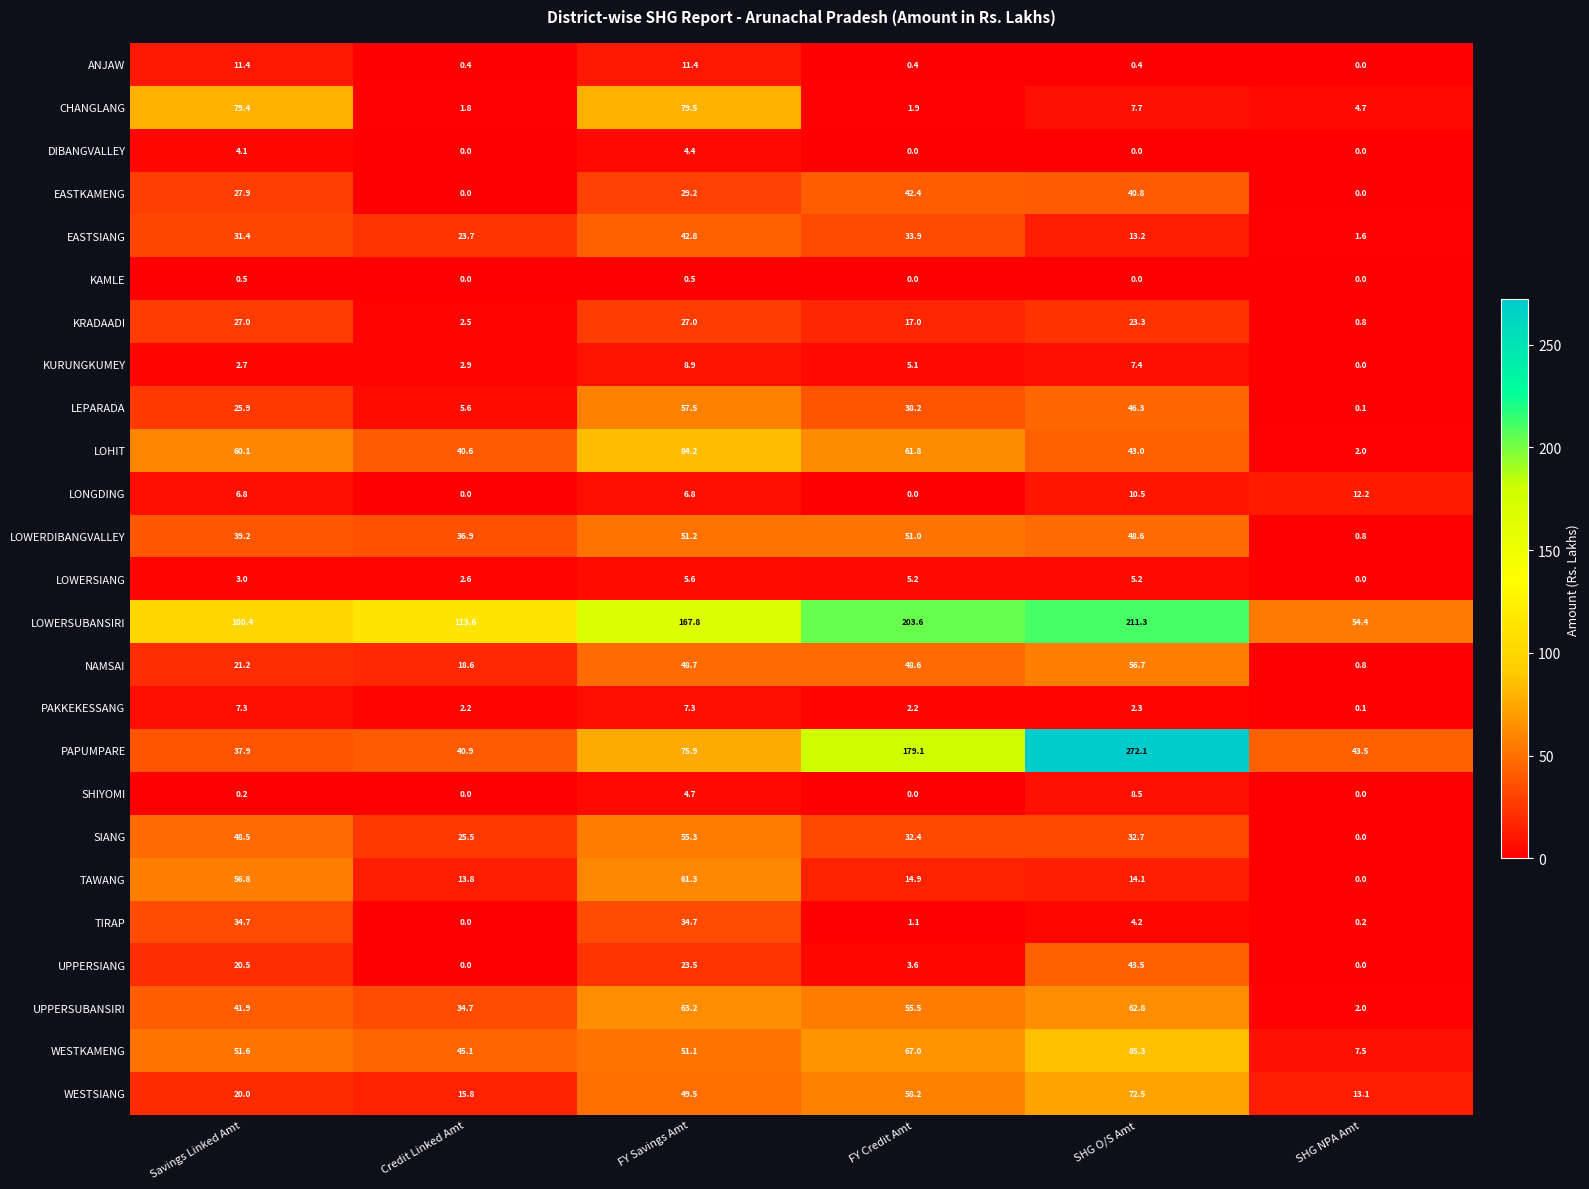

Count the number of data series in this chart.

25